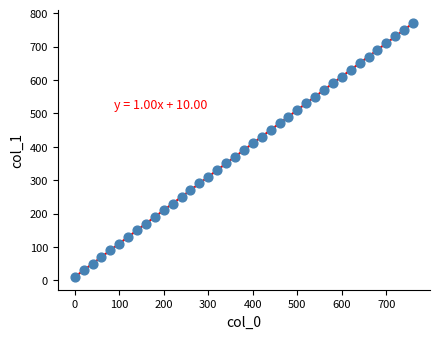

What is the range of Y values (max minus min)?

760